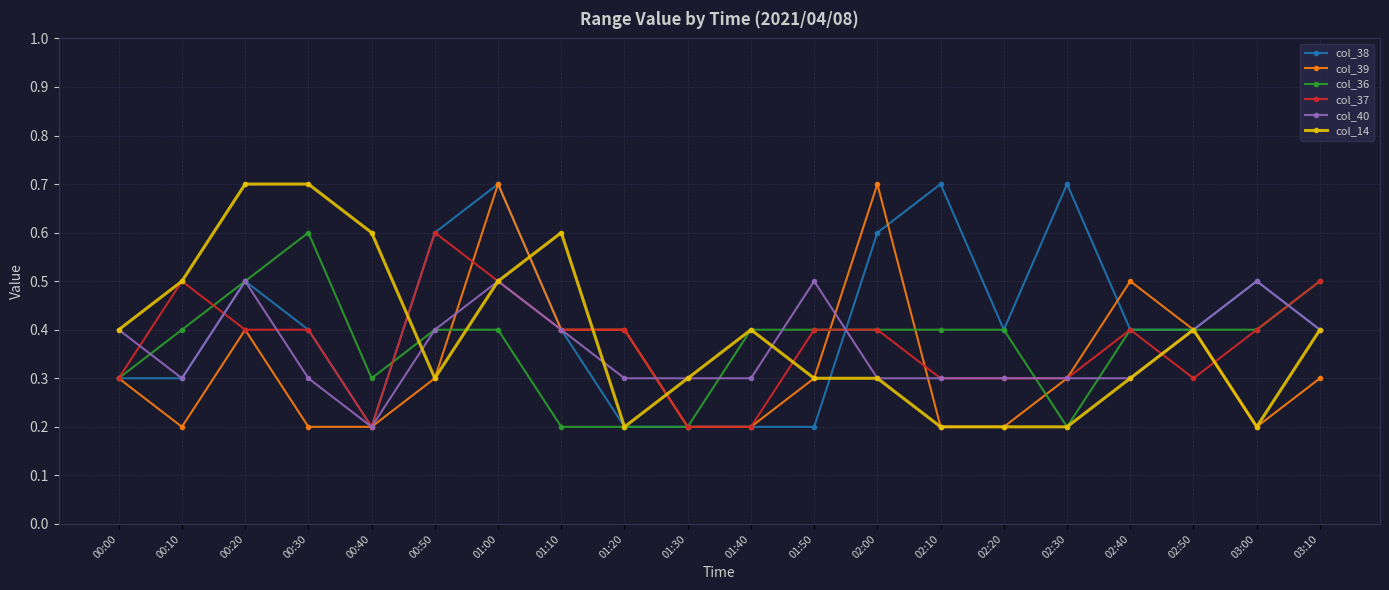

Does the chart have visible grid lines?

Yes